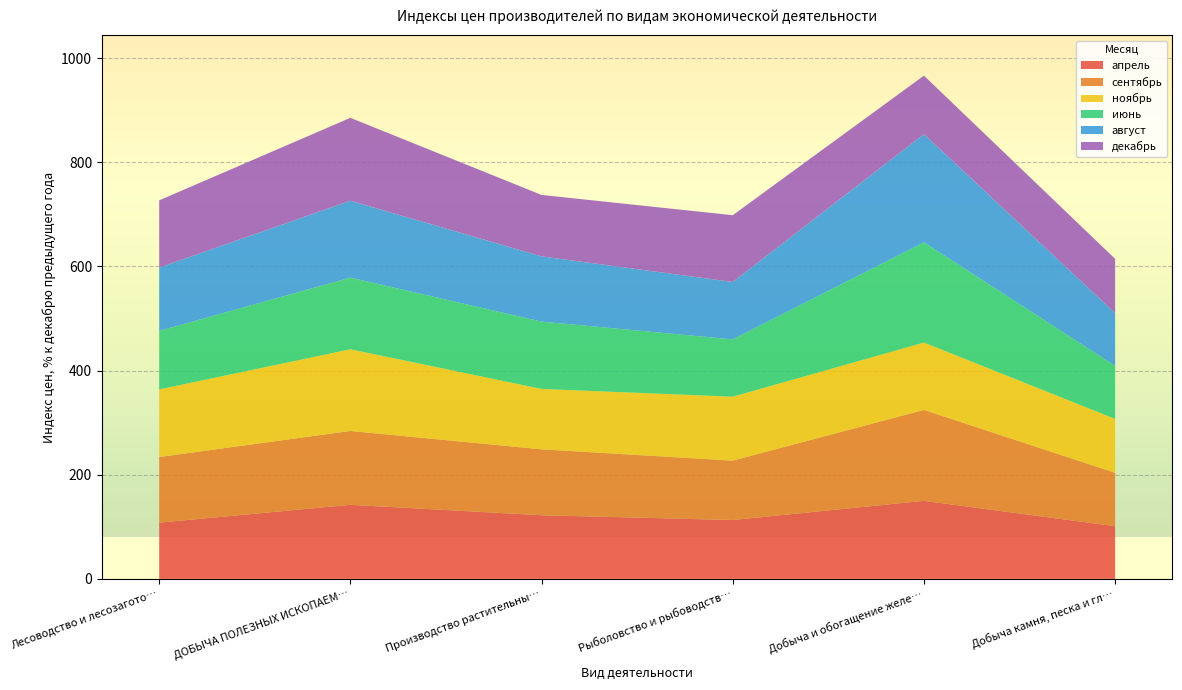

Reading left to right, transcribe all the data shown in this chart.

апрель: Лесоводство и лесозаготовки=107.9	ДОБЫЧА ПОЛЕЗНЫХ ИСКОПАЕМЫХ=142.2	Производство растительных и животных масел=122.1	Рыболовство и рыбоводство=112.9	Добыча и обогащение железных руд=149.8	Добыча камня, песка и глины=101.1
сентябрь: Лесоводство и лесозаготовки=126.1	ДОБЫЧА ПОЛЕЗНЫХ ИСКОПАЕМЫХ=141.9	Производство растительных и животных масел=126.6	Рыболовство и рыбоводство=114.1	Добыча и обогащение железных руд=174.7	Добыча камня, песка и глины=102.5
ноябрь: Лесоводство и лесозаготовки=129.9	ДОБЫЧА ПОЛЕЗНЫХ ИСКОПАЕМЫХ=156.9	Производство растительных и животных масел=116.0	Рыболовство и рыбоводство=122.8	Добыча и обогащение железных руд=129.3	Добыча камня, песка и глины=103.6
июнь: Лесоводство и лесозаготовки=112.4	ДОБЫЧА ПОЛЕЗНЫХ ИСКОПАЕМЫХ=137.7	Производство растительных и животных масел=129.3	Рыболовство и рыбоводство=110.0	Добыча и обогащение железных руд=192.6	Добыча камня, песка и глины=101.9
август: Лесоводство и лесозаготовки=121.7	ДОБЫЧА ПОЛЕЗНЫХ ИСКОПАЕМЫХ=147.7	Производство растительных и животных масел=125.3	Рыболовство и рыбоводство=110.3	Добыча и обогащение железных руд=207.8	Добыча камня, песка и глины=101.2
декабрь: Лесоводство и лесозаготовки=129.1	ДОБЫЧА ПОЛЕЗНЫХ ИСКОПАЕМЫХ=159.2	Производство растительных и животных масел=118.0	Рыболовство и рыбоводство=128.2	Добыча и обогащение железных руд=112.3	Добыча камня, песка и глины=104.3